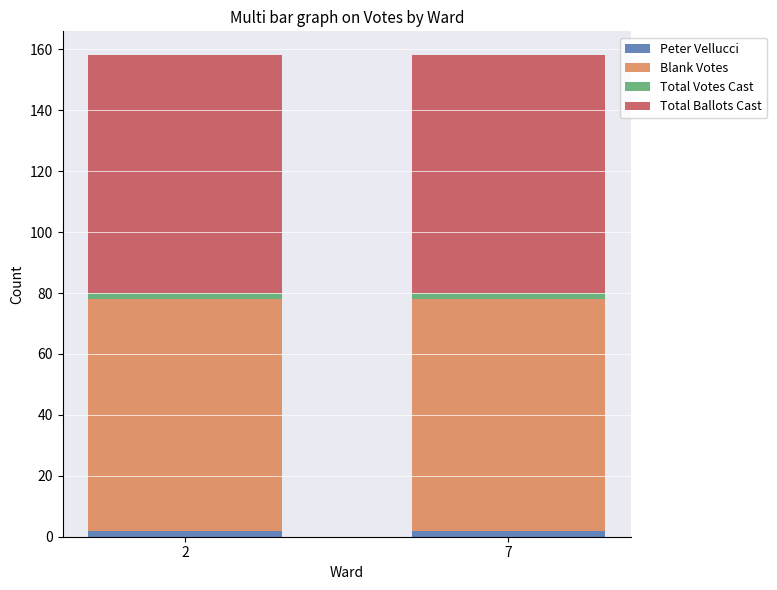

Reading left to right, what are the values for Peter Vellucci?

2=2	7=2